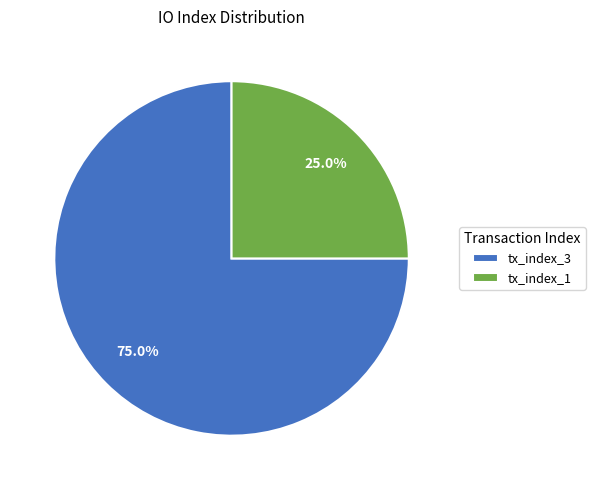

Which category accounts for the majority?

tx_index_3